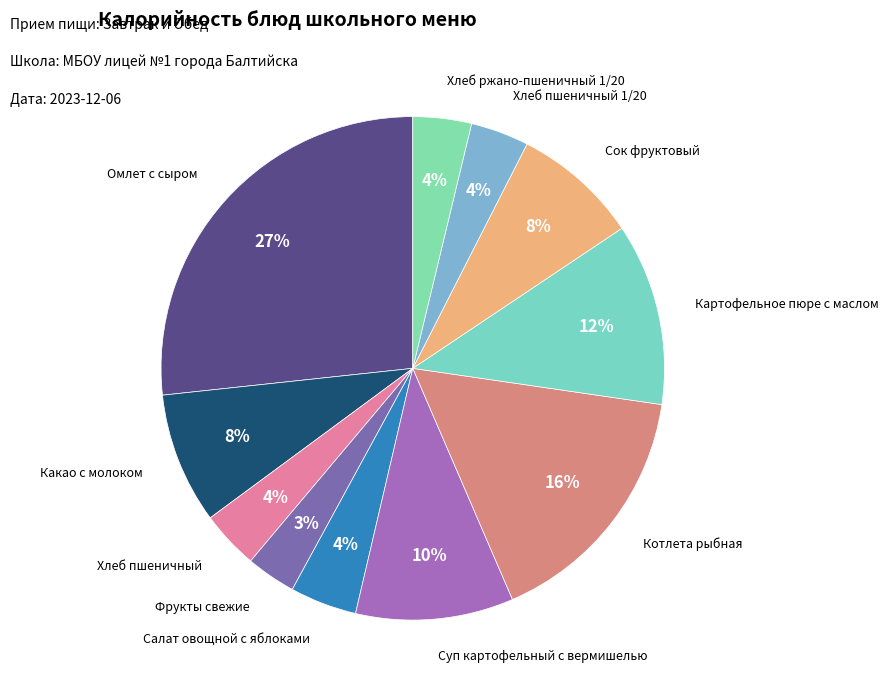

Do Картофельное пюре с маслом and Сок фруктовый together represent more than half of the pie?

No